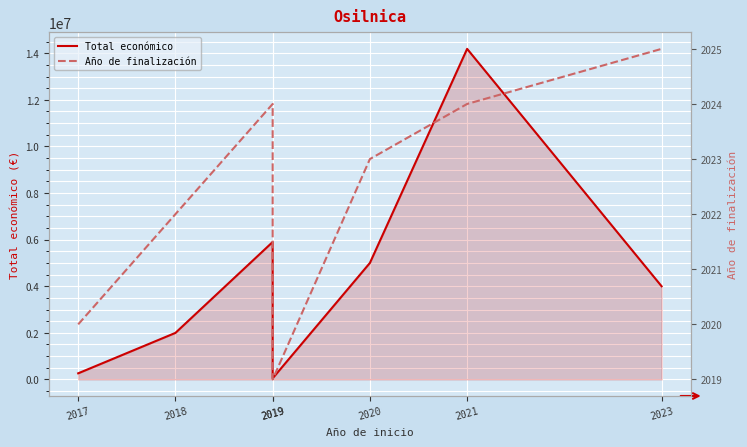

What is the value of the Total económico point at the 5th from the left?

4999393